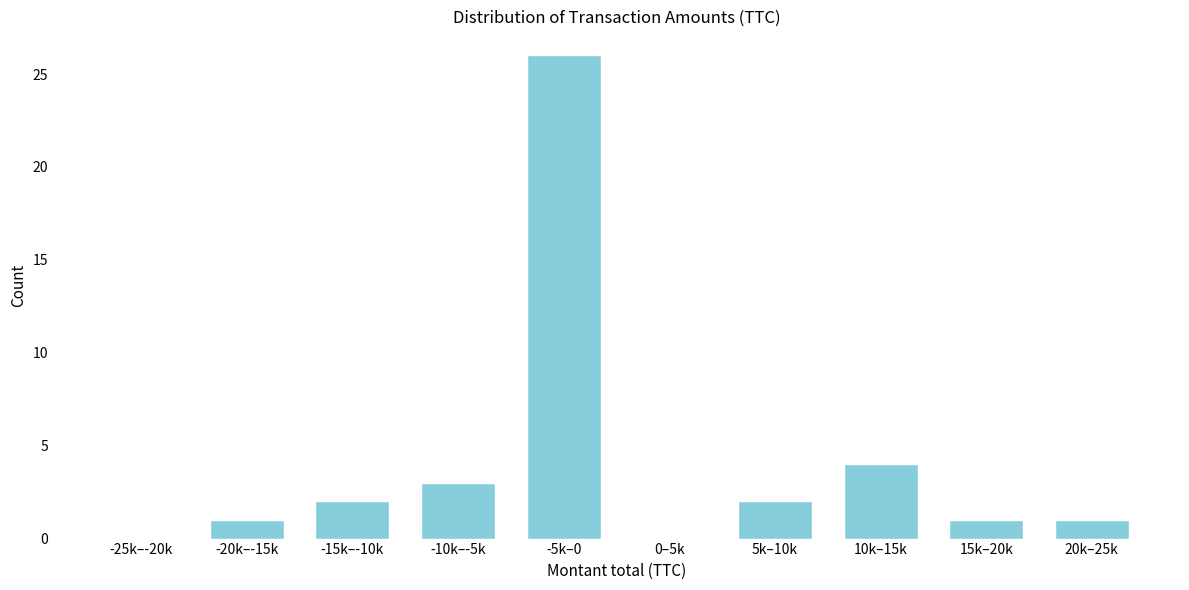

Reading left to right, what are all the values shown in this chart?

-25k–-20k=0	-20k–-15k=1	-15k–-10k=2	-10k–-5k=3	-5k–0=26	0–5k=0	5k–10k=2	10k–15k=4	15k–20k=1	20k–25k=1